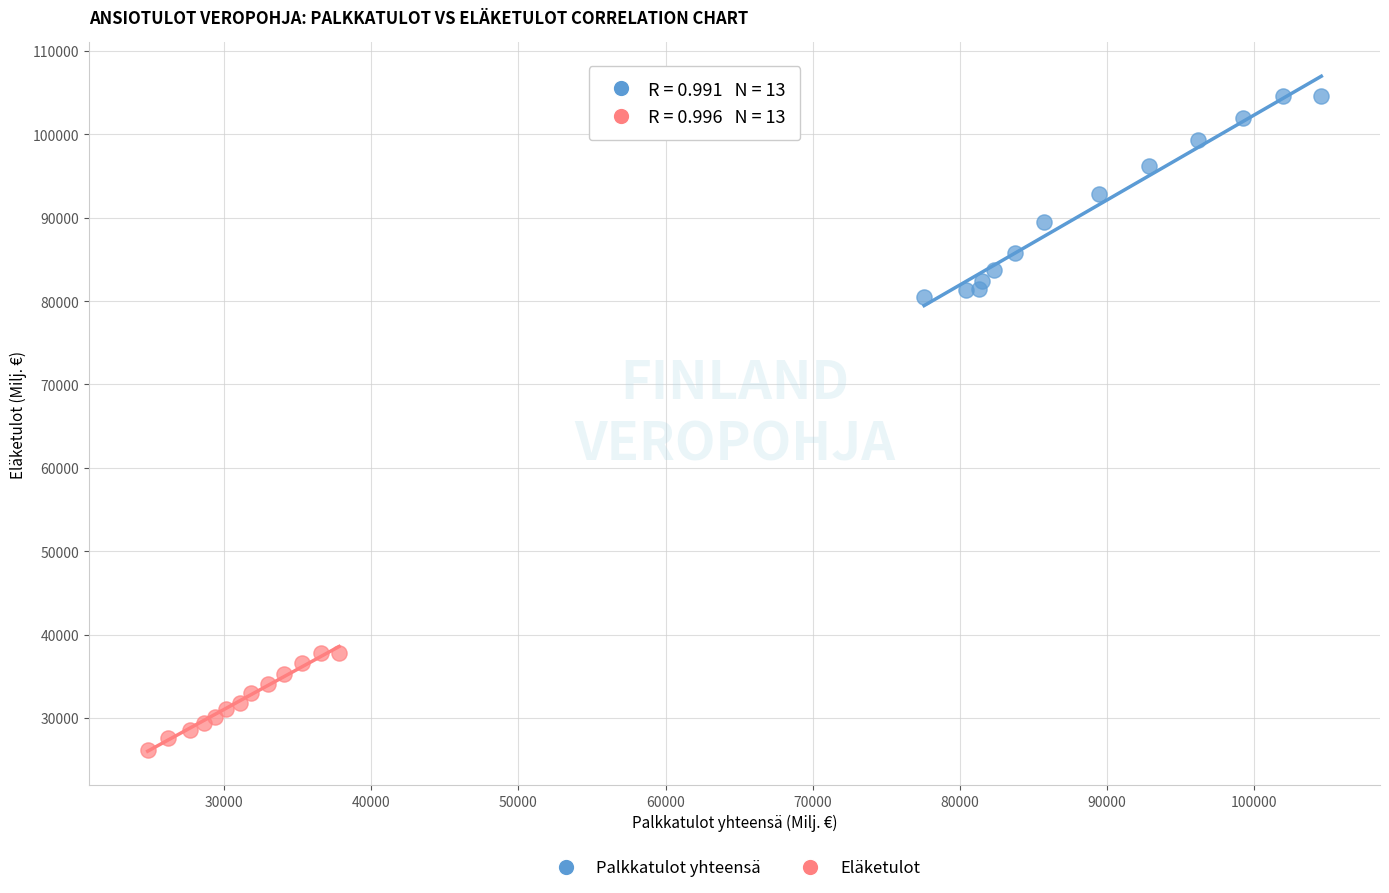

Which series has the widest spread of Y values?

Palkkatulot yhteensä